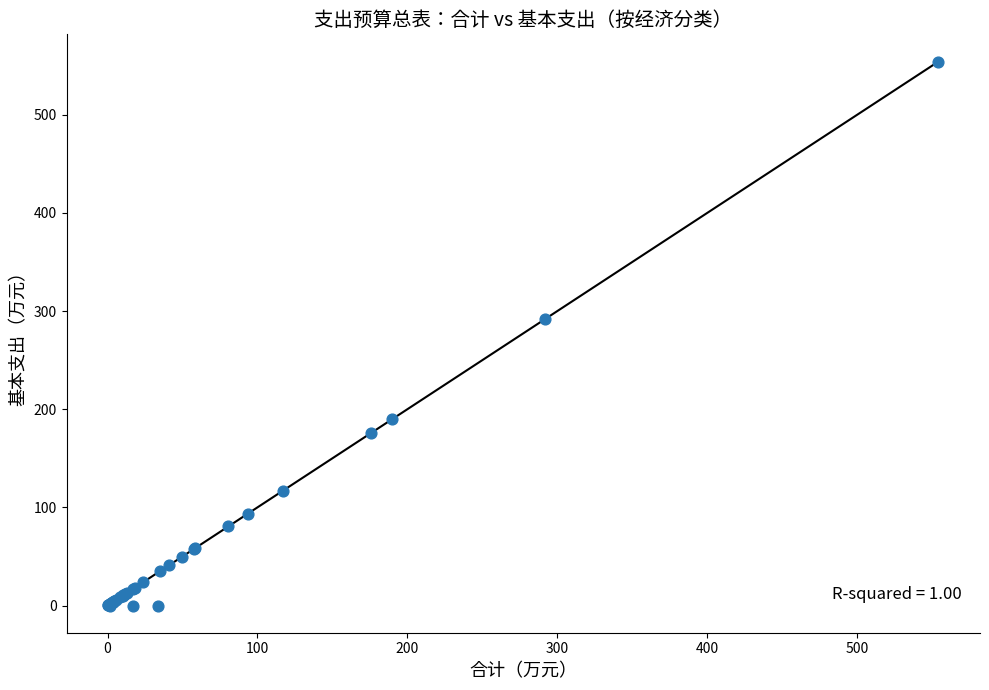

What Y value in the scatter plot is closest to 277?

291.5